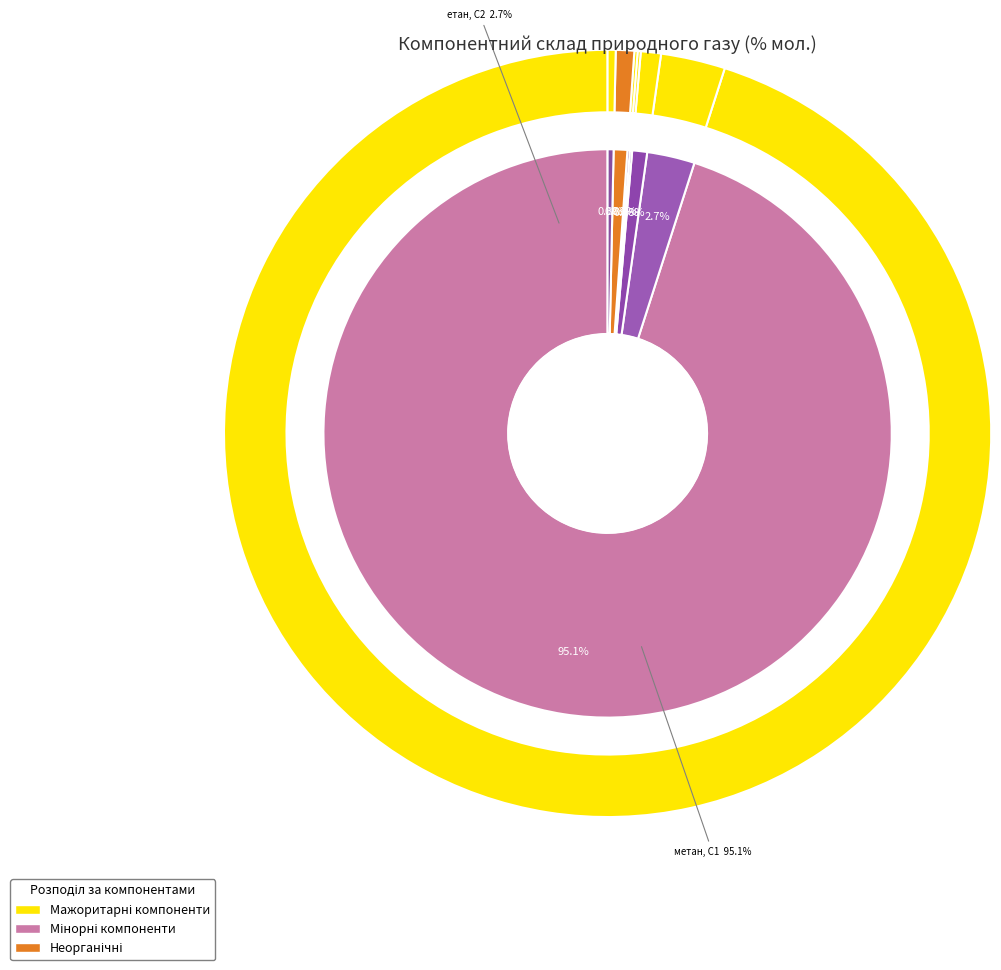

True or false: метан, С1 accounts for 95% of the total.

True